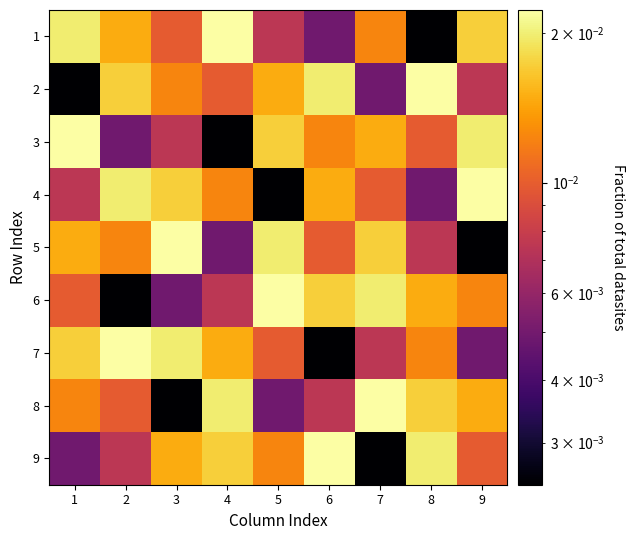

Reading left to right, what are all the values shown in this chart?

1: 1=0.0	2=0.0	3=0.0	4=0.0	5=0.0	6=0.0	7=0.0	8=0.0	9=0.0
2: 1=0.0	2=0.0	3=0.0	4=0.0	5=0.0	6=0.0	7=0.0	8=0.0	9=0.0
3: 1=0.0	2=0.0	3=0.0	4=0.0	5=0.0	6=0.0	7=0.0	8=0.0	9=0.0
4: 1=0.0	2=0.0	3=0.0	4=0.0	5=0.0	6=0.0	7=0.0	8=0.0	9=0.0
5: 1=0.0	2=0.0	3=0.0	4=0.0	5=0.0	6=0.0	7=0.0	8=0.0	9=0.0
6: 1=0.0	2=0.0	3=0.0	4=0.0	5=0.0	6=0.0	7=0.0	8=0.0	9=0.0
7: 1=0.0	2=0.0	3=0.0	4=0.0	5=0.0	6=0.0	7=0.0	8=0.0	9=0.0
8: 1=0.0	2=0.0	3=0.0	4=0.0	5=0.0	6=0.0	7=0.0	8=0.0	9=0.0
9: 1=0.0	2=0.0	3=0.0	4=0.0	5=0.0	6=0.0	7=0.0	8=0.0	9=0.0